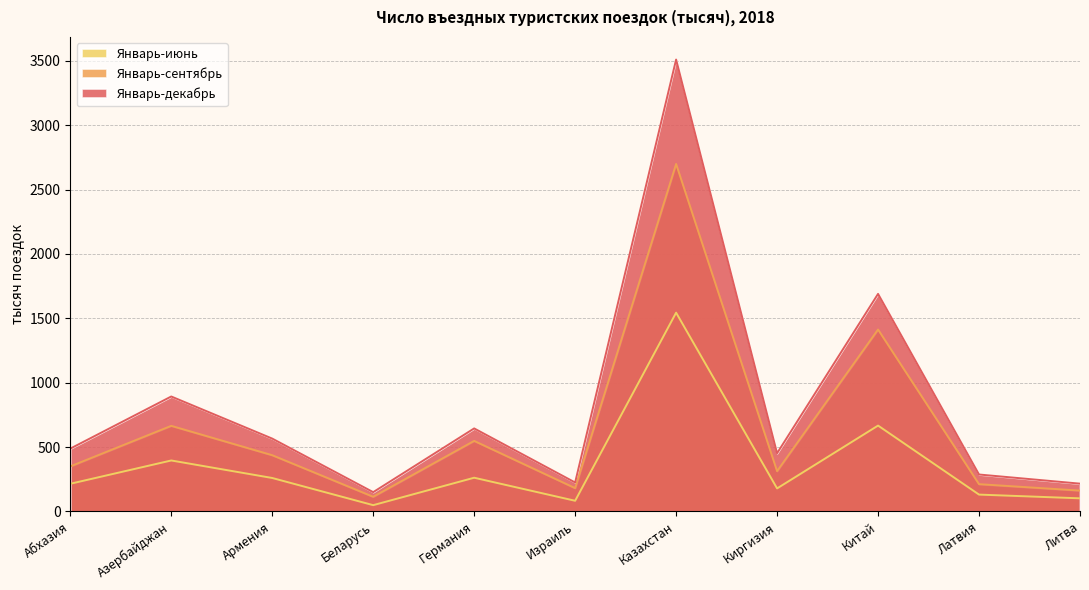

At how many categories does at least one series exceed 346?

7